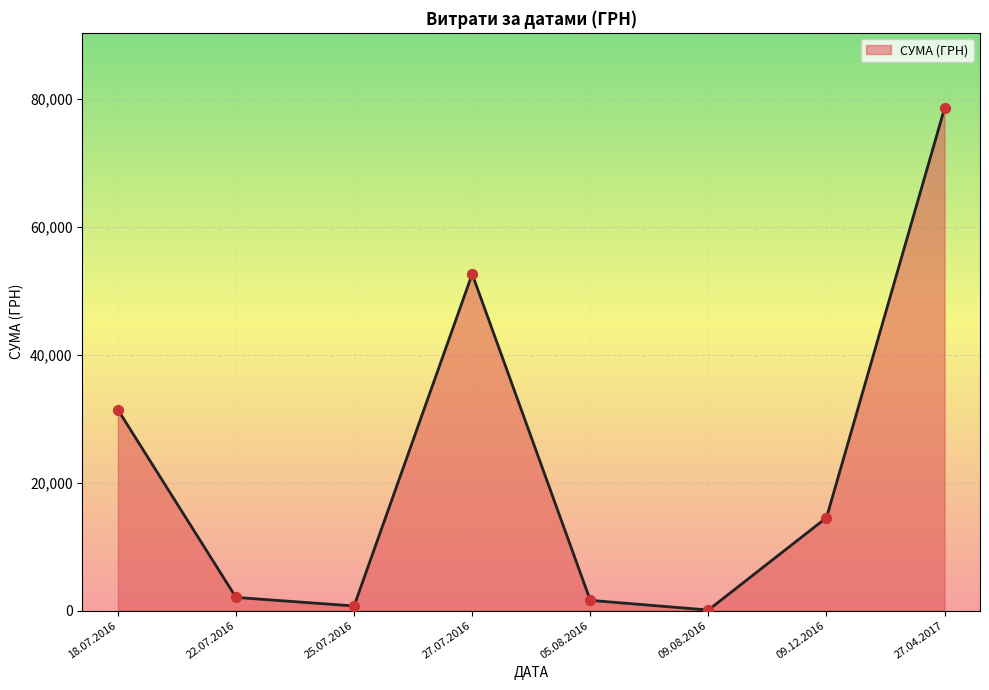

Which has a higher value, 27.07.2016 or 09.12.2016?

27.07.2016